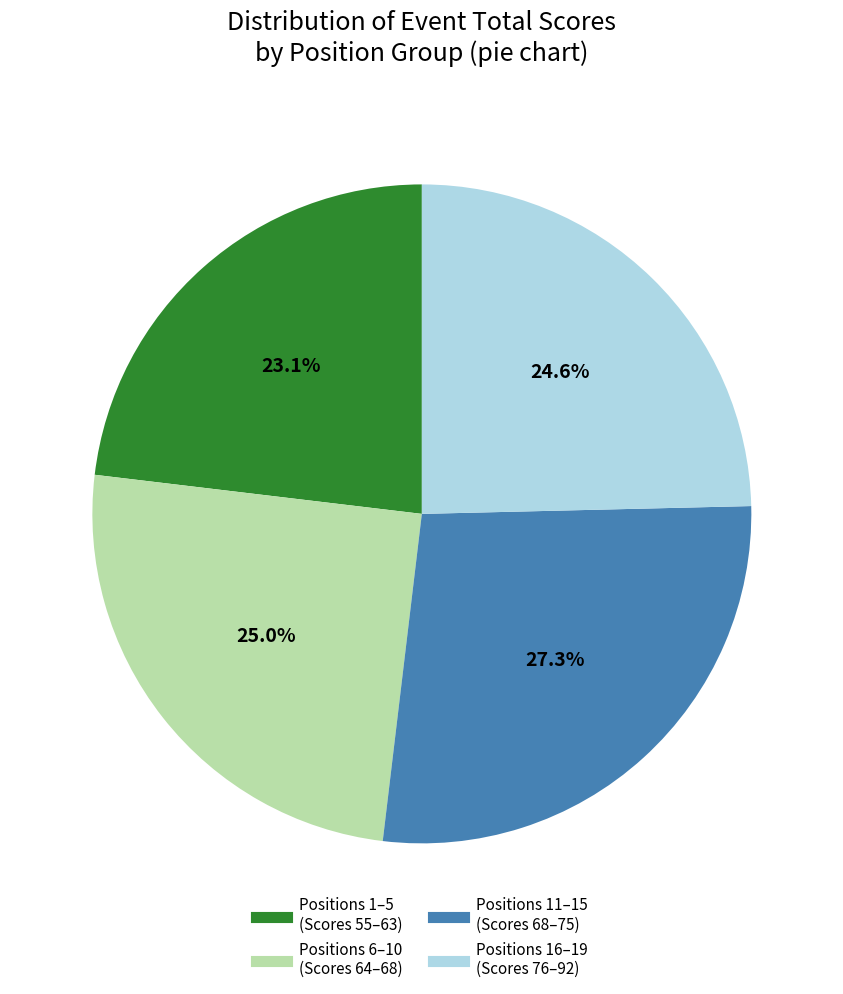

Does any single category account for the majority?

No